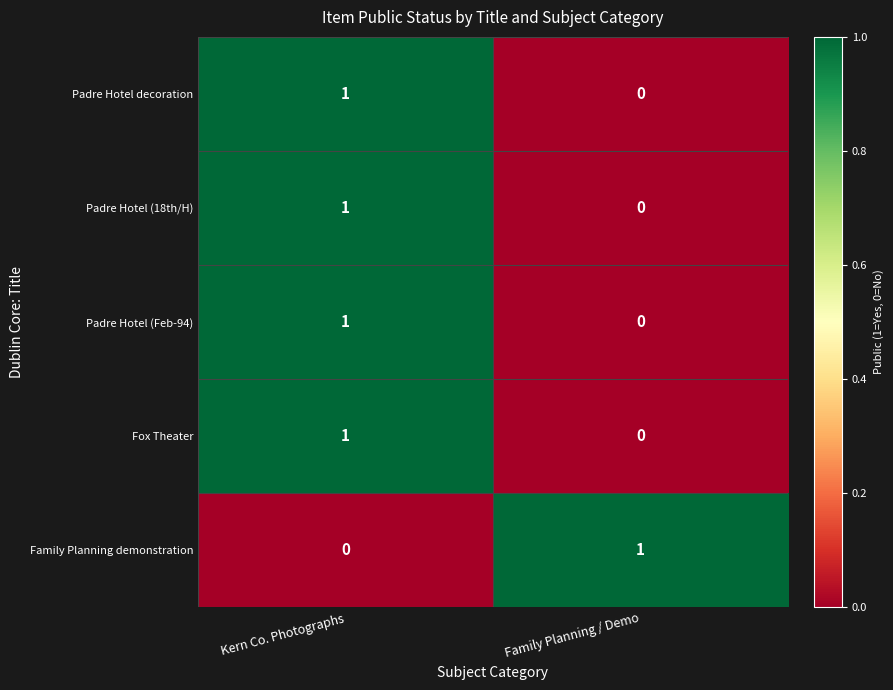

Is the value of Family Planning demonstration at Family Planning / Demo greater than the value of Fox Theater at Family Planning / Demo?

Yes